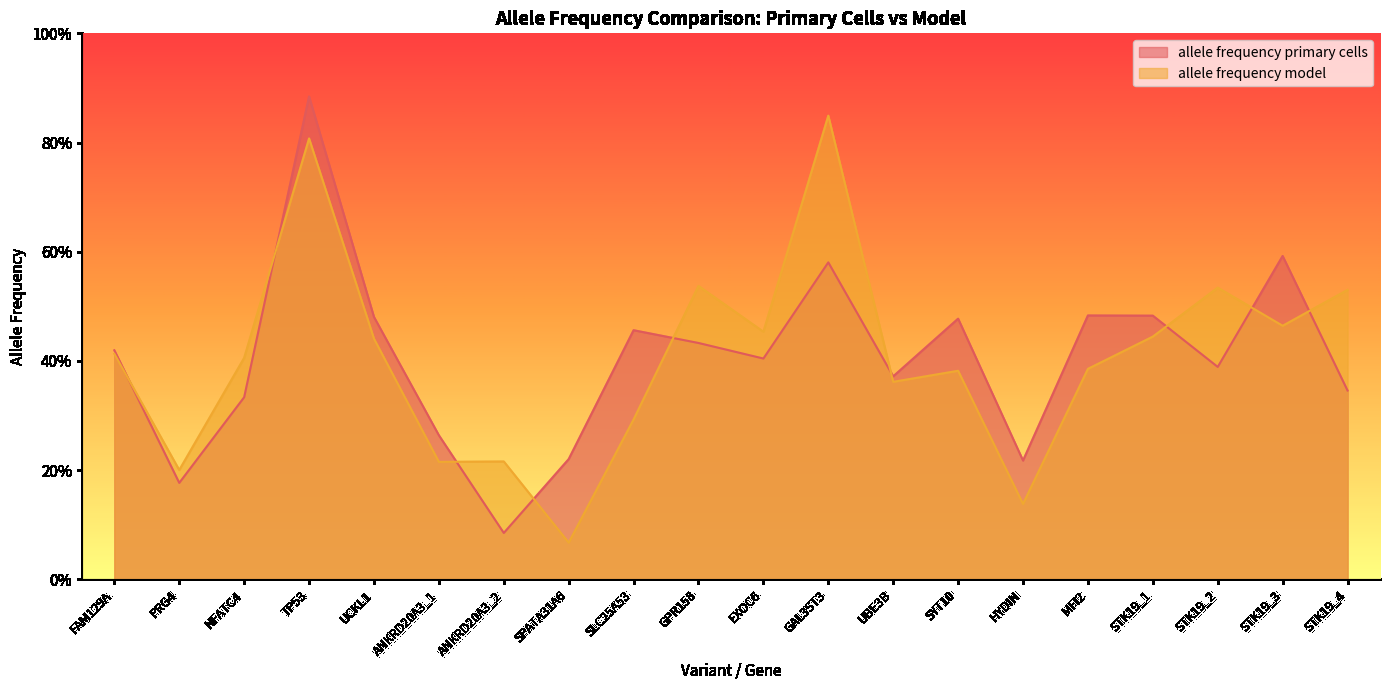

List the series in order of their overall mean, lowest first.

allele frequency primary cells, allele frequency model